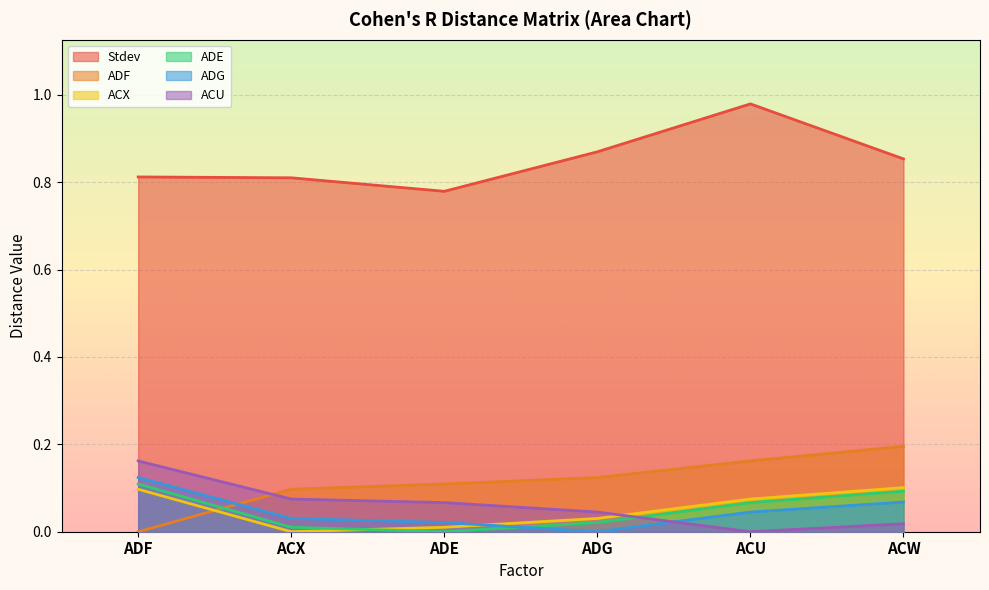

Where is ACX nearest to the value 0?

ACX